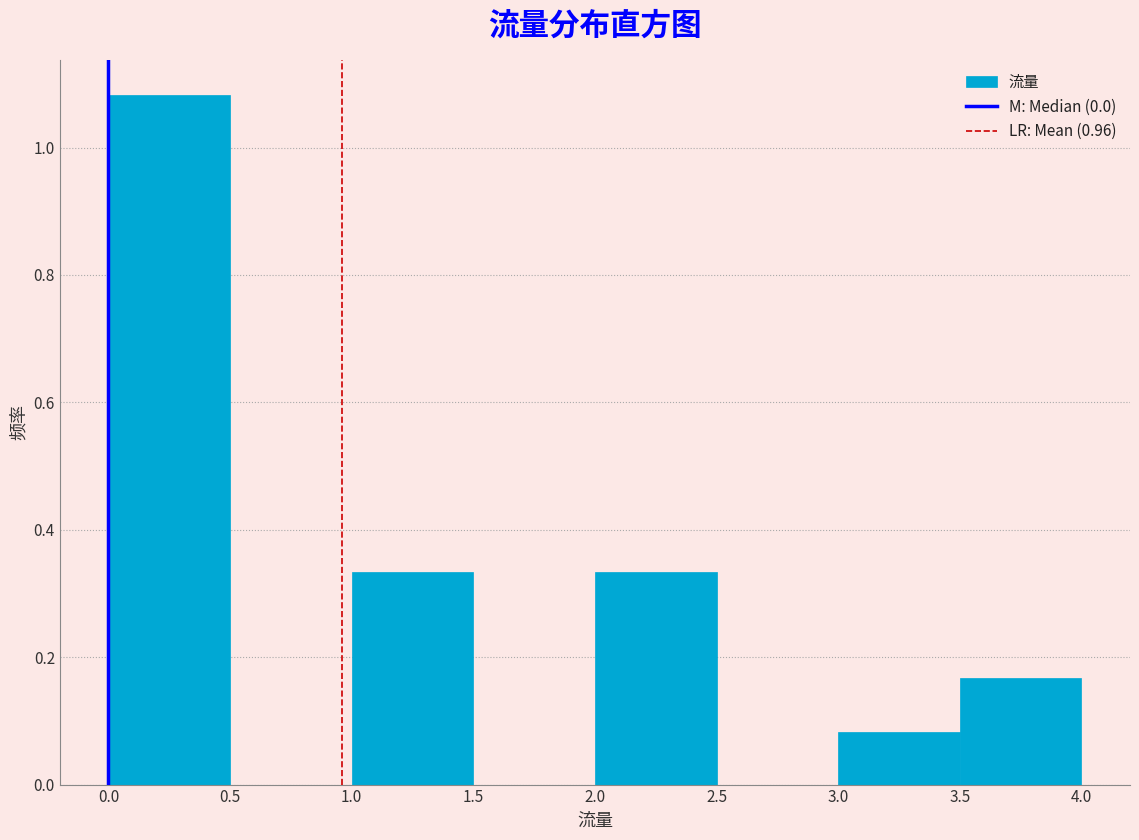

Reading left to right, list every bar in this chart as the range it spans on the x-axis followed by its height. The values are not printed on the chart, so give them approximately, as read against the axis.

0.0 to 0.5: 1.08
0.5 to 1.0: 0
1.0 to 1.5: 0.34
1.5 to 2.0: 0
2.0 to 2.5: 0.34
2.5 to 3.0: 0
3.0 to 3.5: 0.08
3.5 to 4.0: 0.16